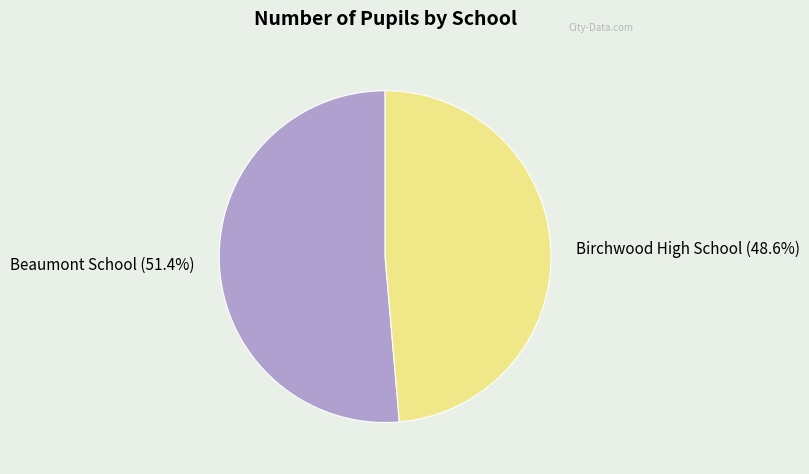

True or false: Beaumont School accounts for 51% of the total.

True